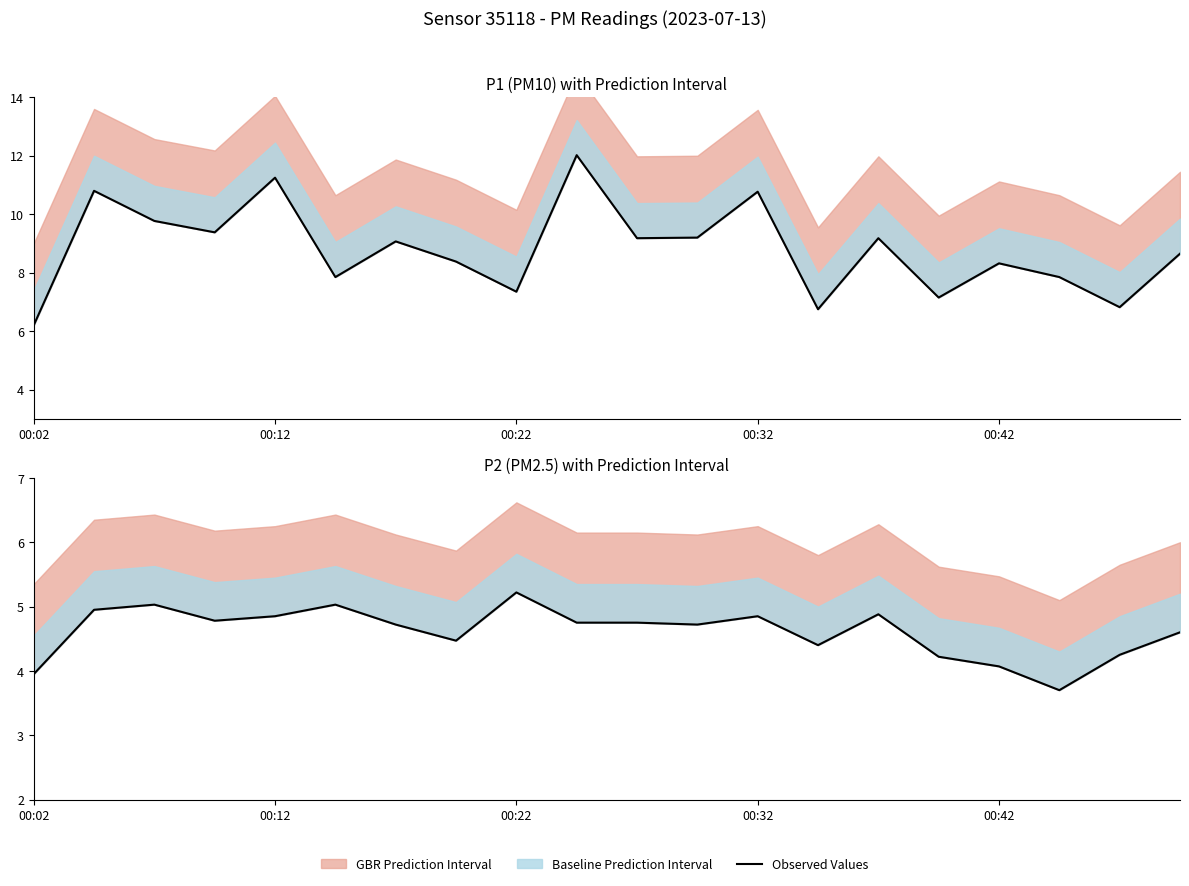

At which category does the chart reach its minimum across all series?

17